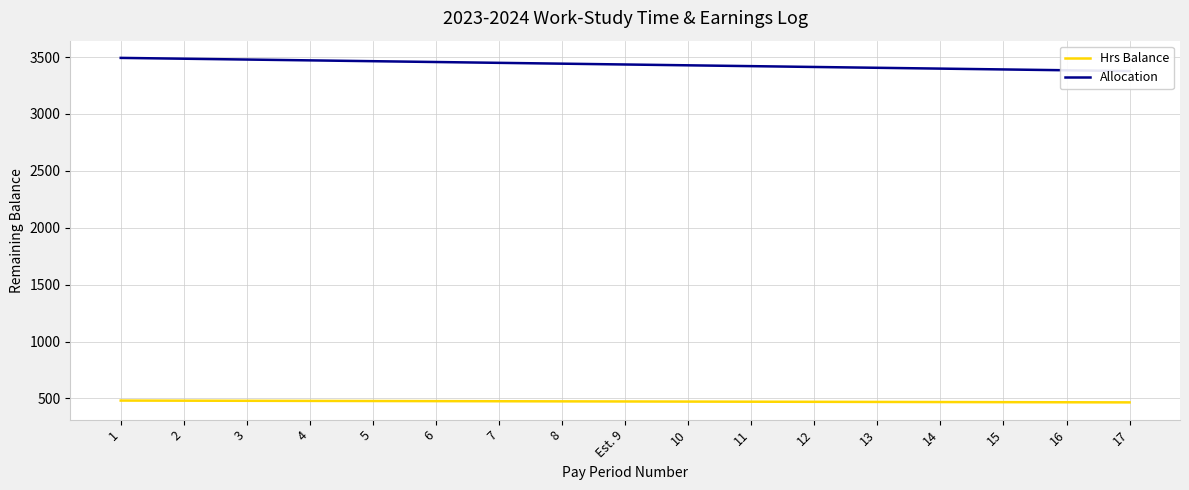

What is the maximum value for Allocation?

3492.8